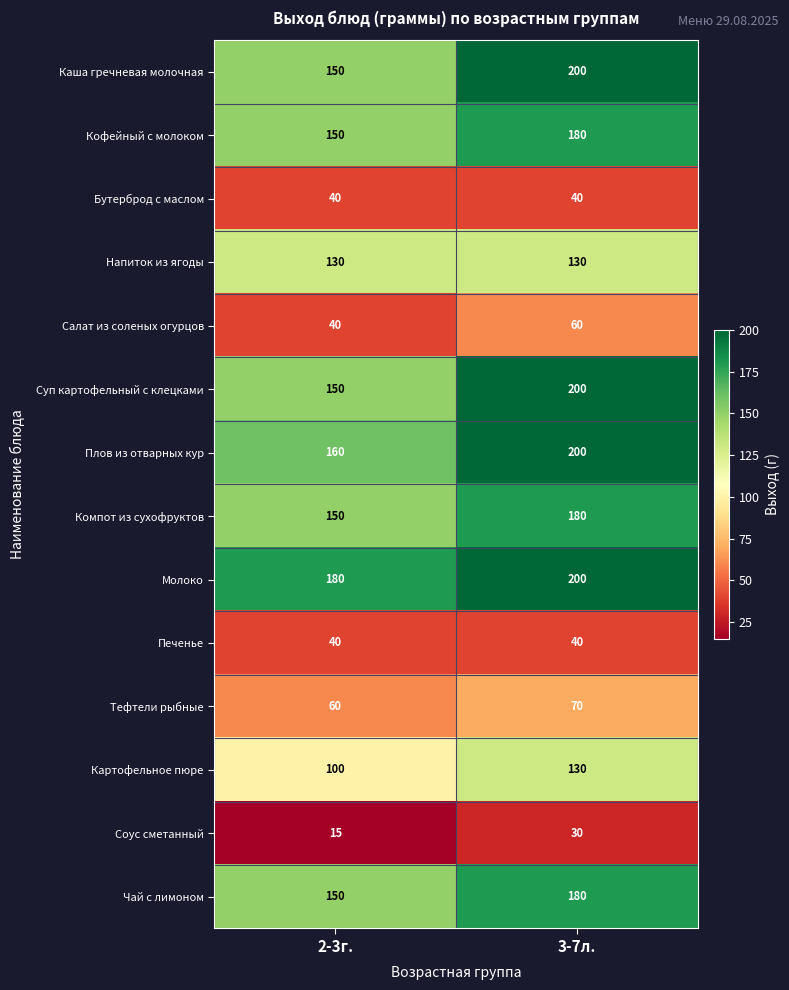

What is the difference between the highest and lowest values at 2-3г.?

165